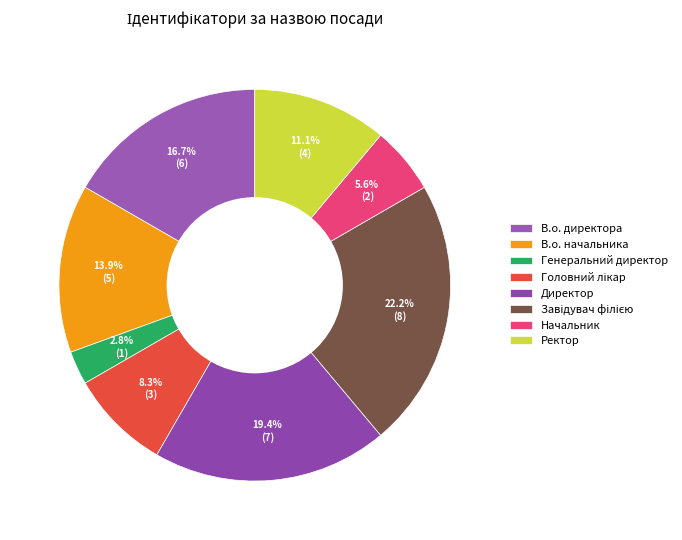

True or false: Генеральний директор accounts for 3% of the total.

True